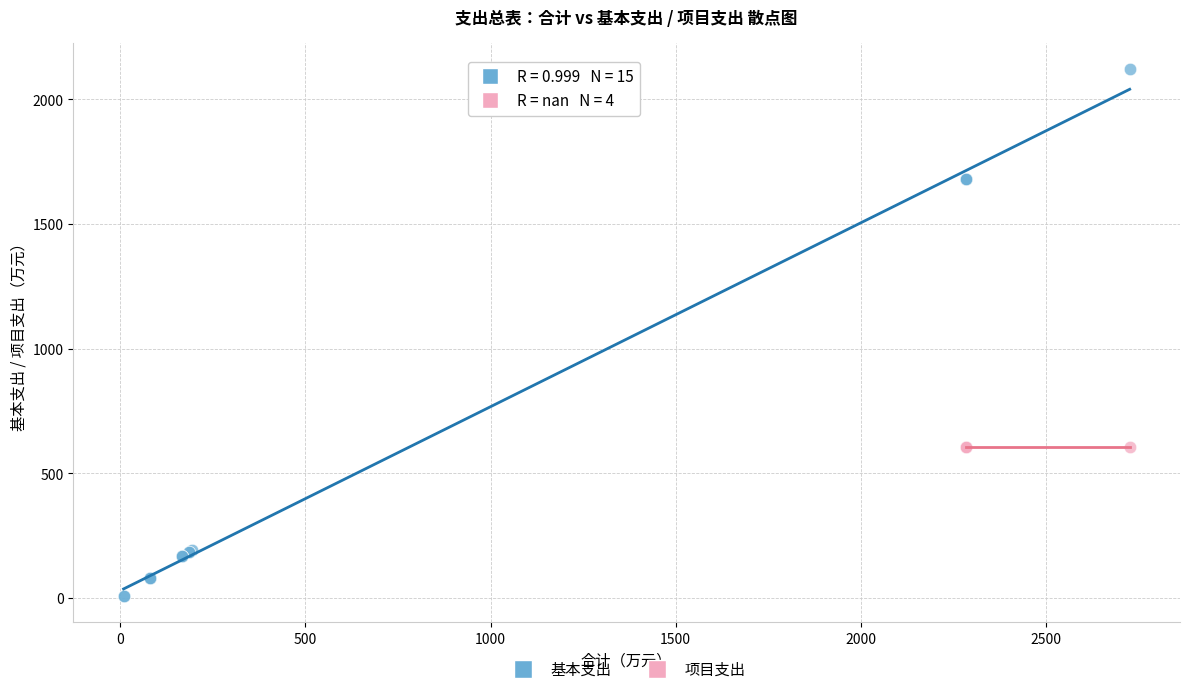

Which series contains the lowest Y value?

基本支出